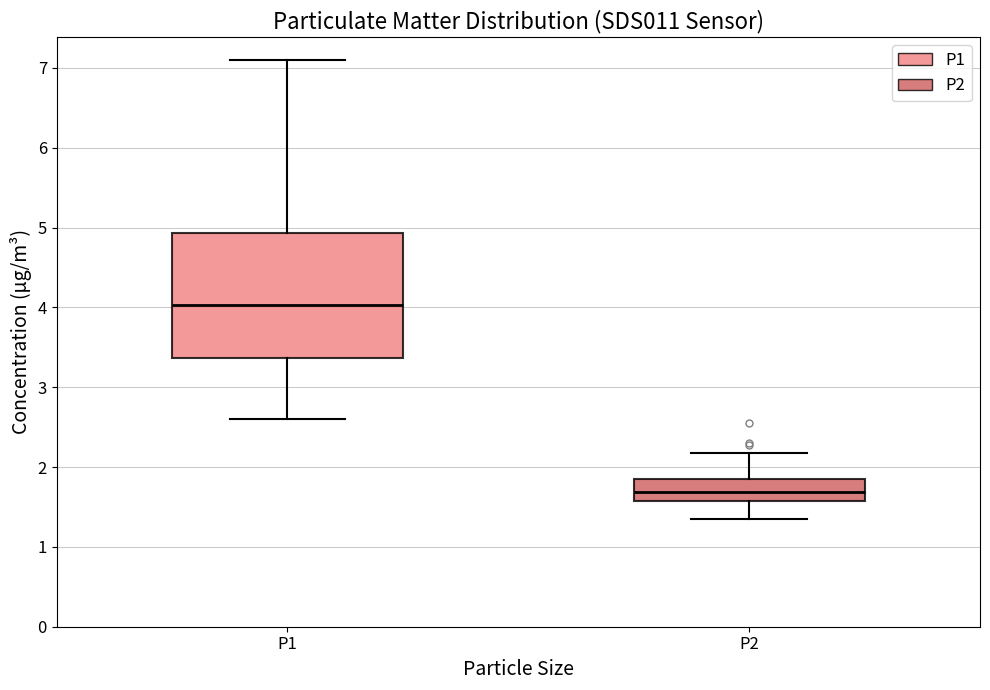

Reading left to right, read every box against the y-axis: the position of its median line, the range the box covers, and the ends of its whiskers. The values are not printed on the chart, so give them approximately, as read against the axis.

P1: median 4.0, box 3.4 to 4.9, whiskers 2.6 to 7.1
P2: median 1.7, box 1.6 to 1.9, whiskers 1.4 to 2.2